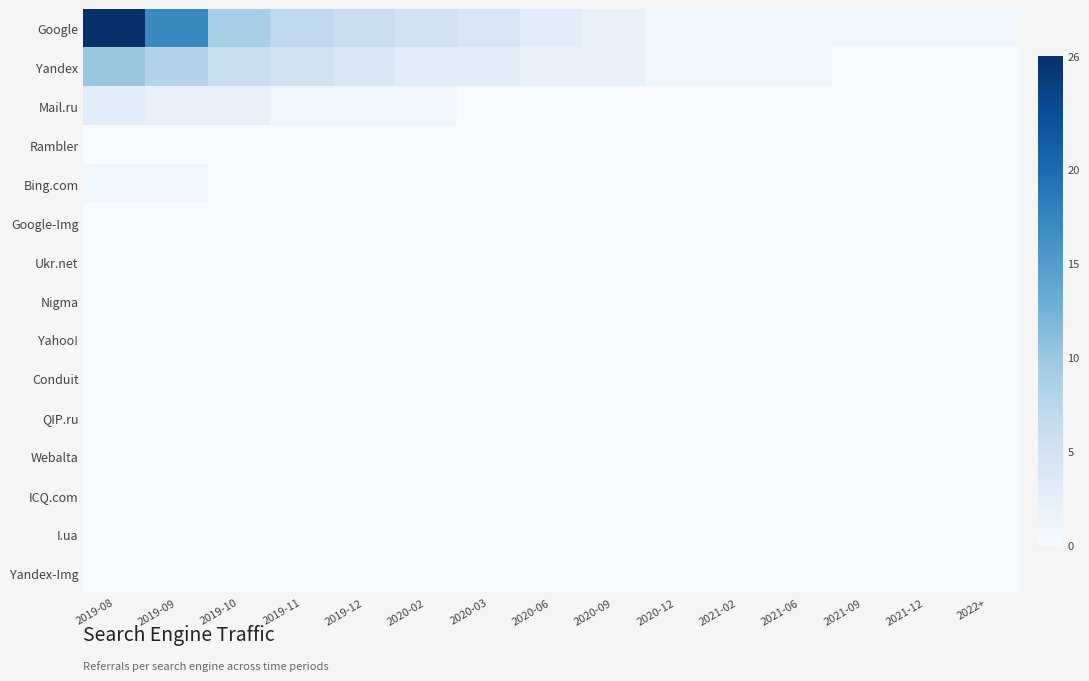

Which series has the largest range (max minus min)?

Google